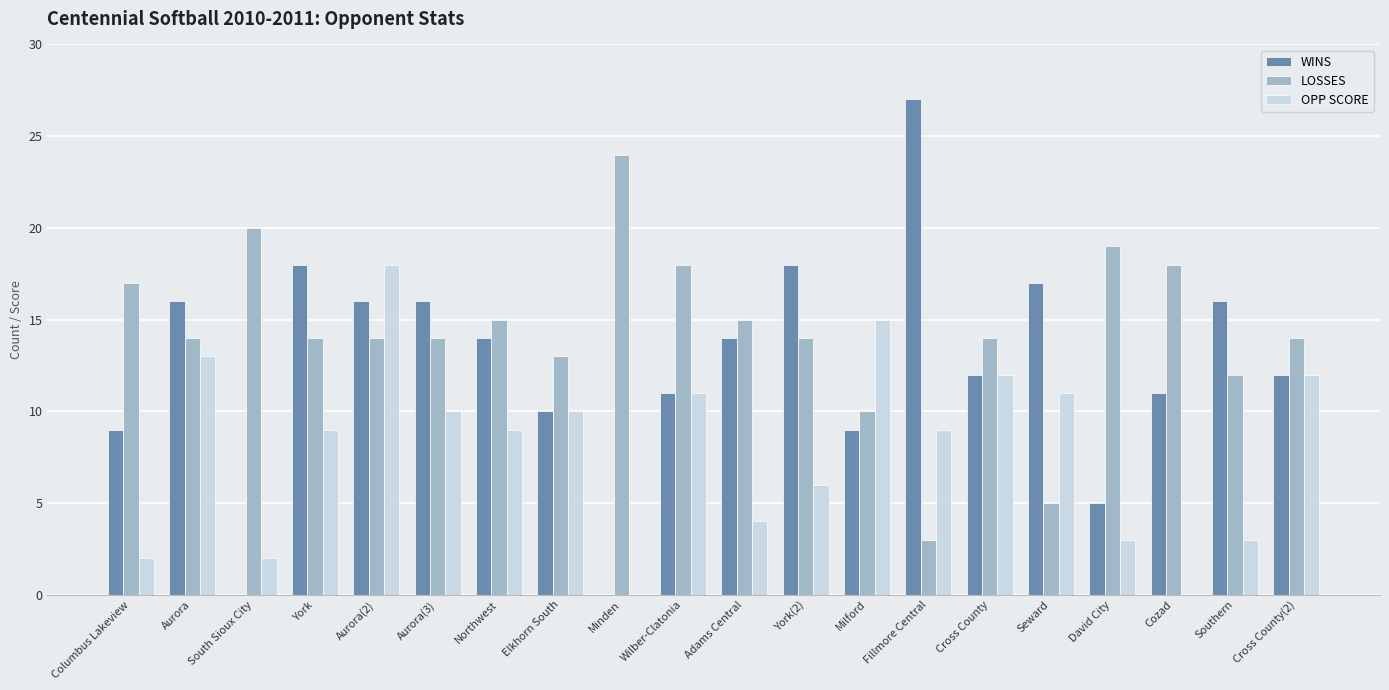

Between Northwest and Milford, which series saw the biggest shift?

OPP SCORE